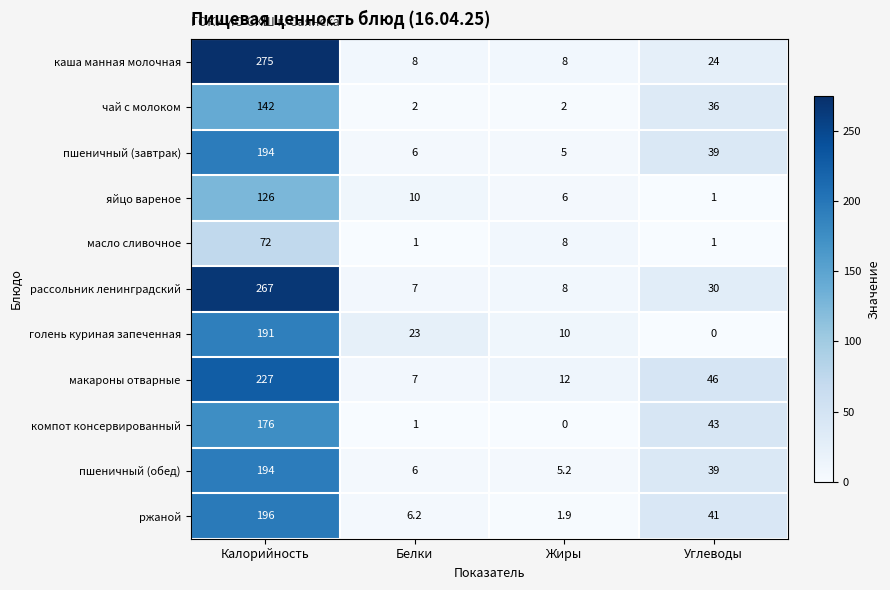

At which category is the sum across all series the highest?

Калорийность